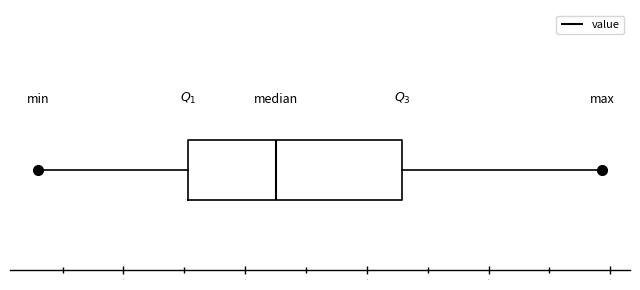

Where is the right edge of the box on the x-axis? The values are not printed on the chart, so give them approximately, as read against the axis.

5.3